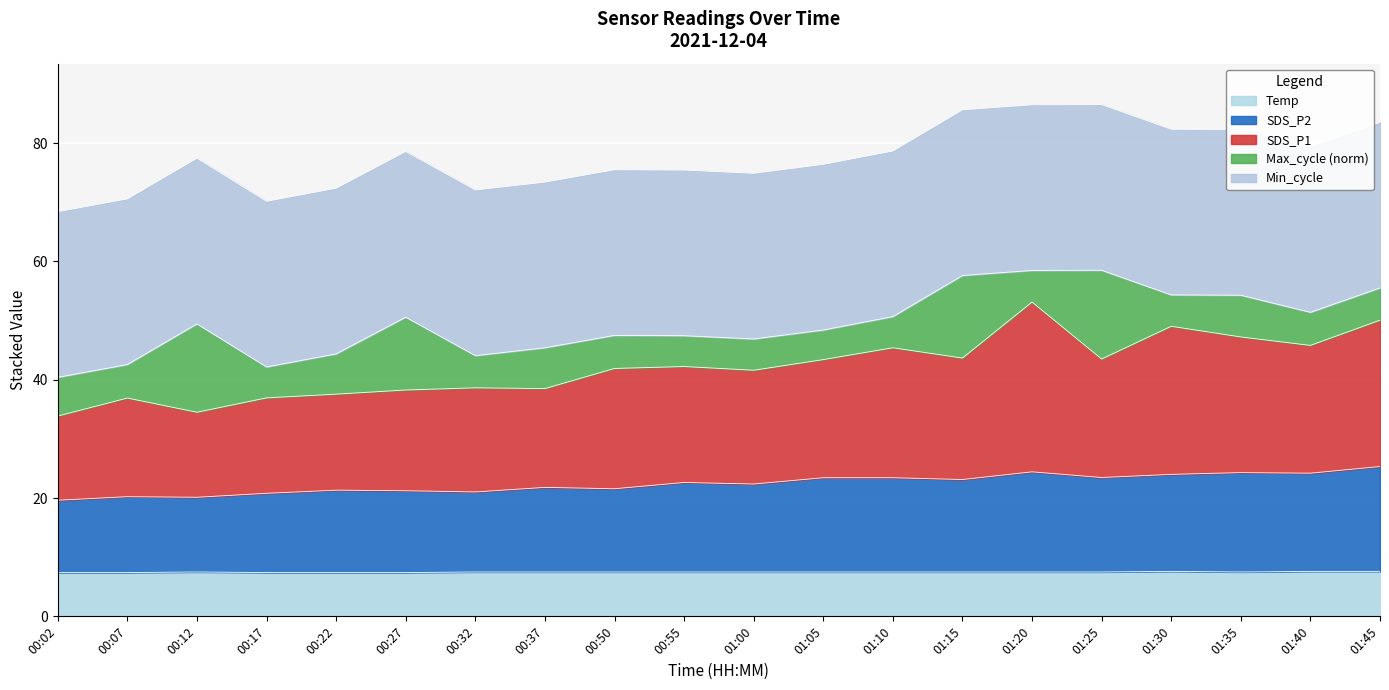

How many interior local peaks does the SDS_P2 series have?

6